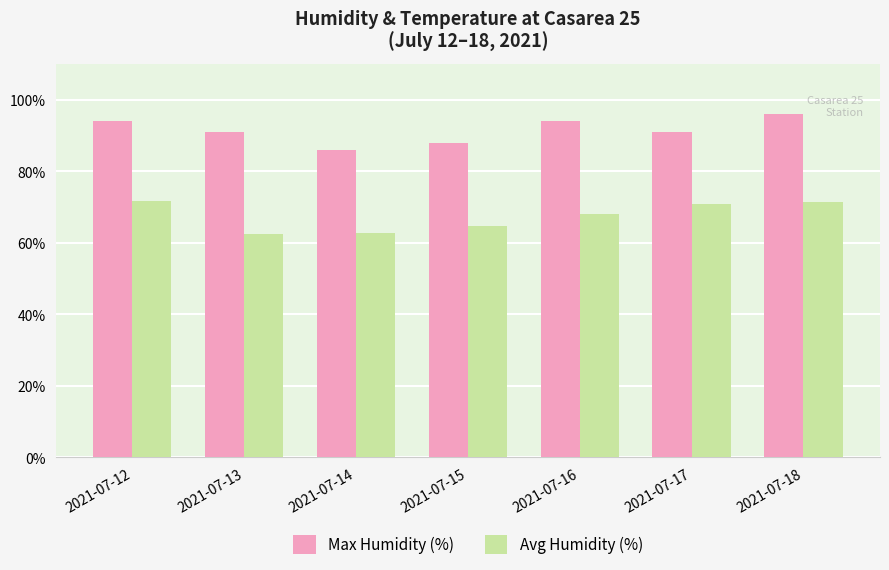

How many categories are shown in the chart?

7